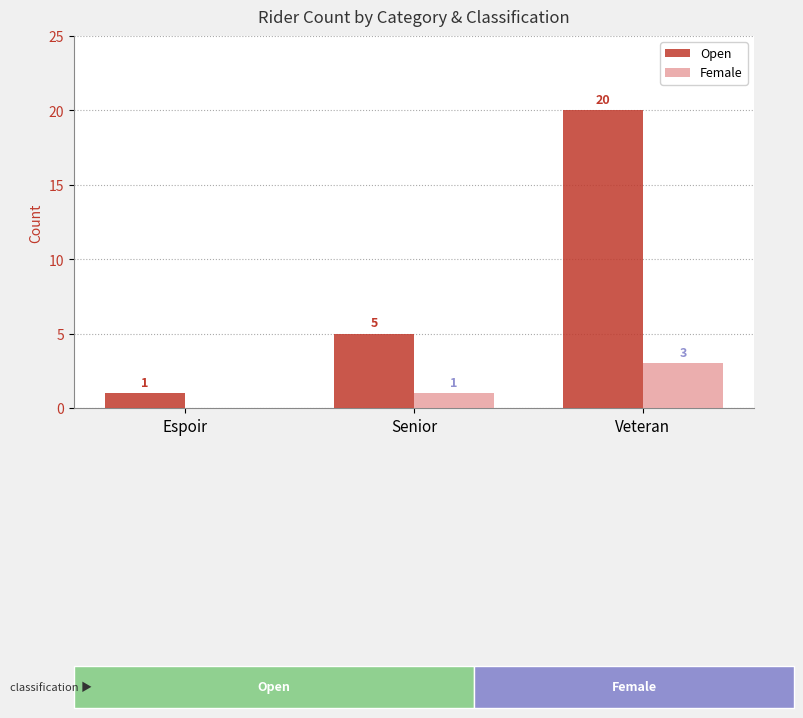

What is the spread (max minus min) of values at Espoir?

1